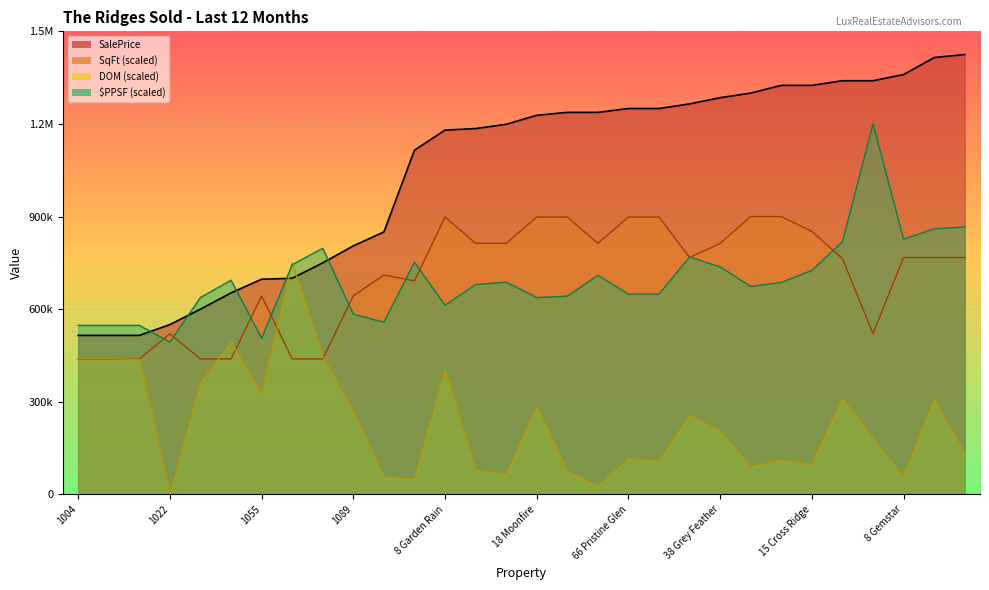

Between which two adjacent categories do SqFt and PPSF first intersect?

1018 and 1022